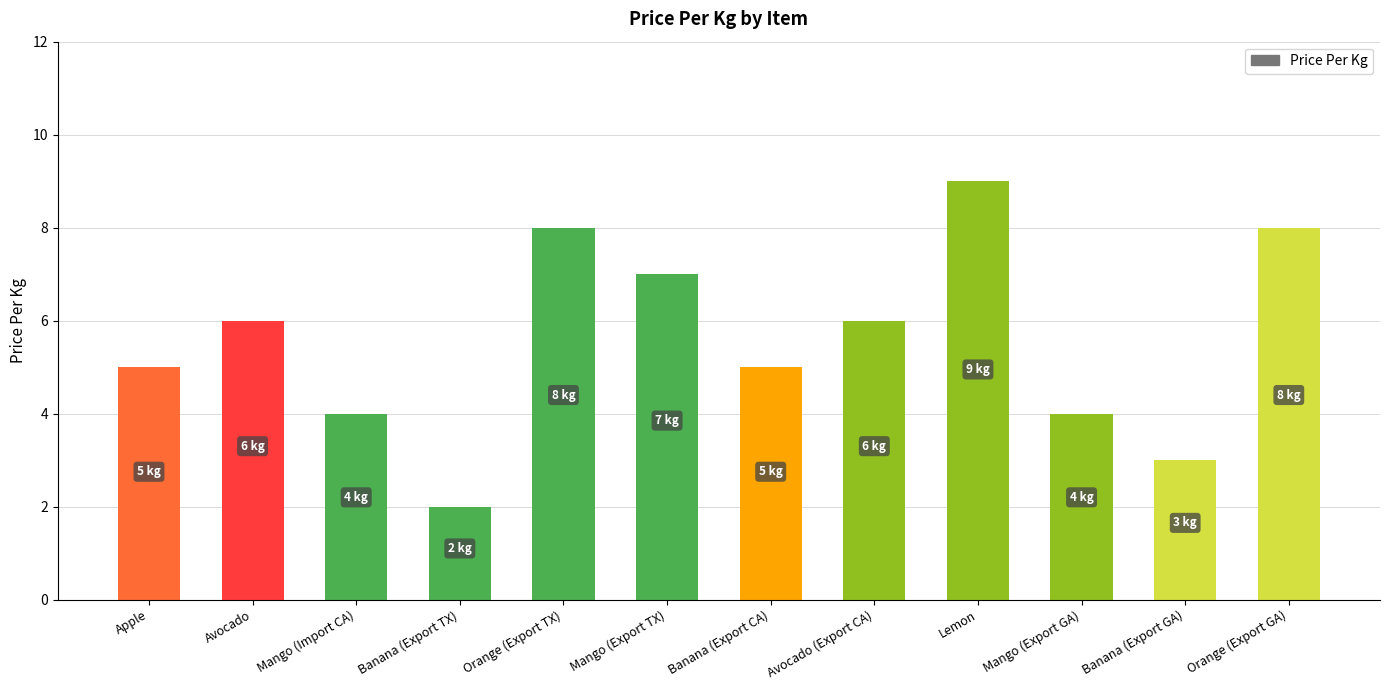

What is the value of the 11th bar from the left?

3